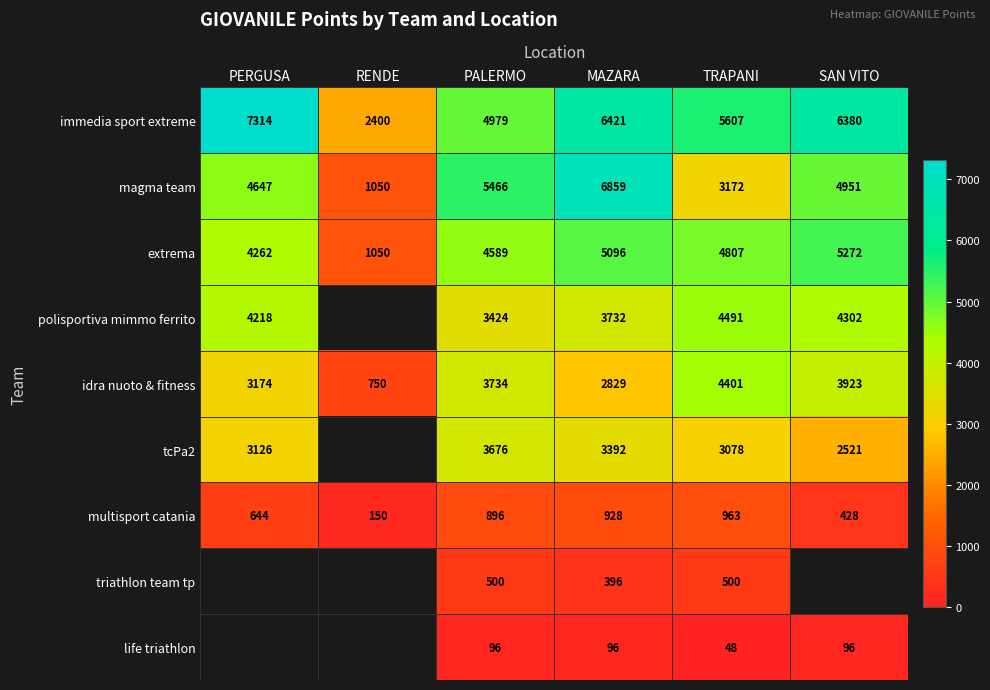

How many values in the multisport catania series are below 896?

3